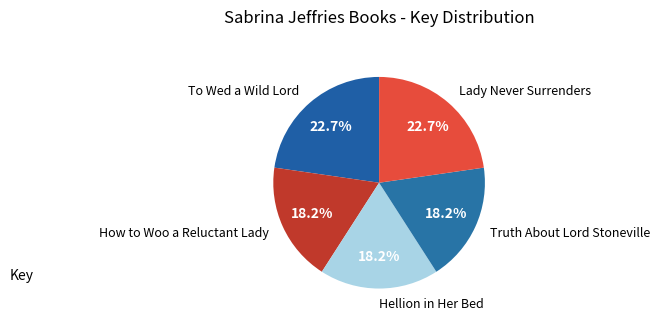

How many slices are in this pie chart?

5